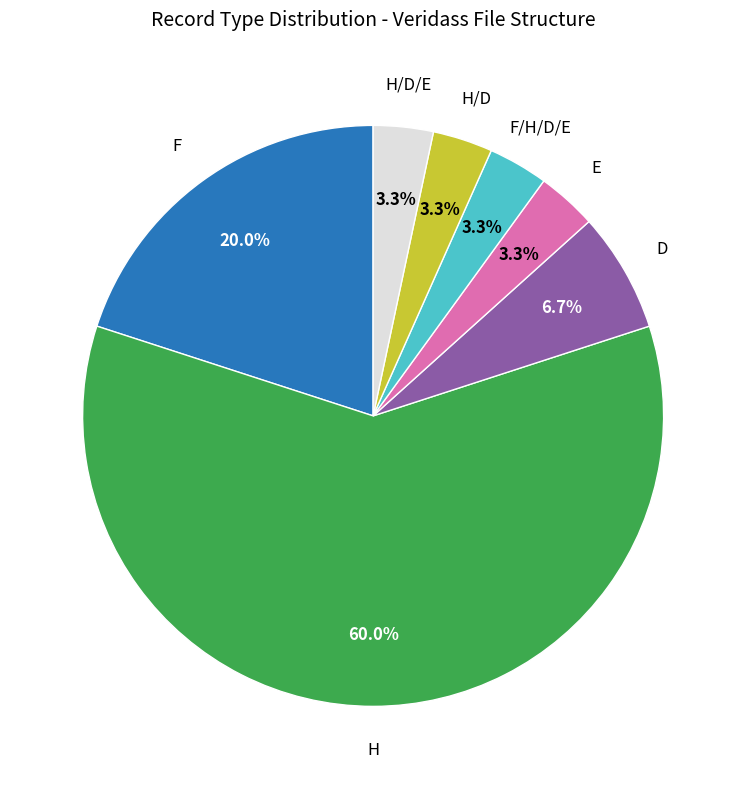

How many segments does this pie chart have?

7